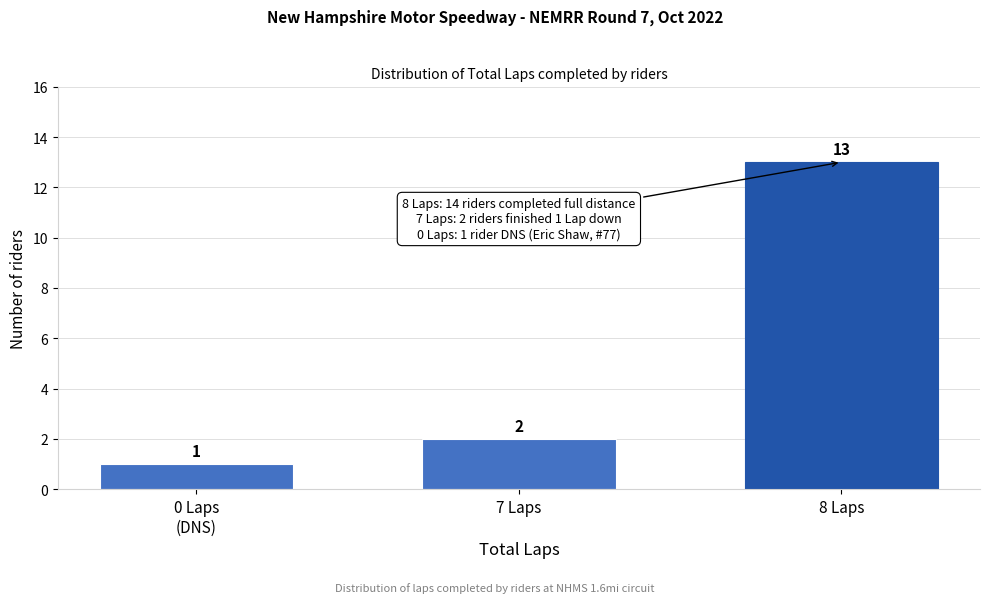

Reading left to right, what are all the values shown in this chart?

1	2	13